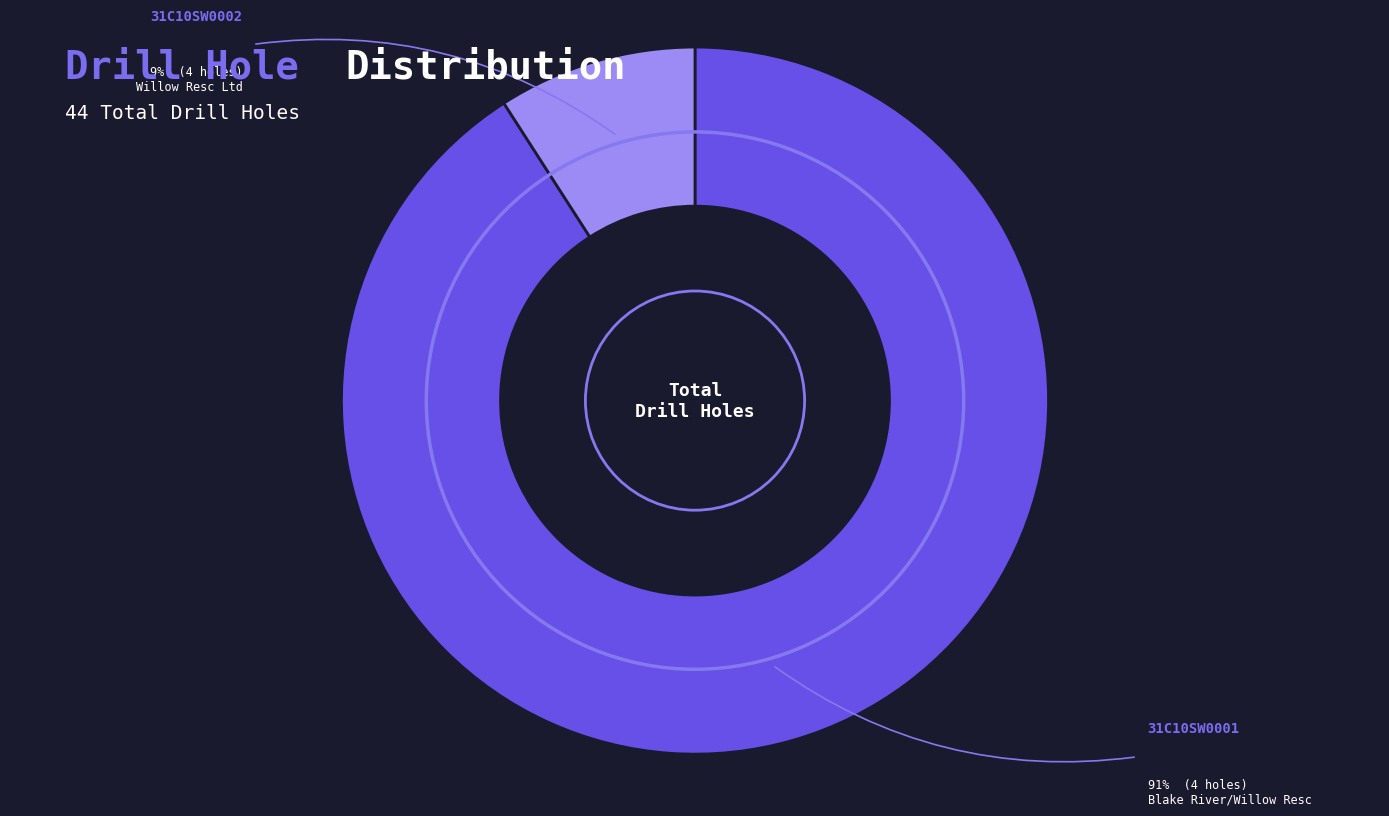

Is there a majority slice in this chart?

Yes